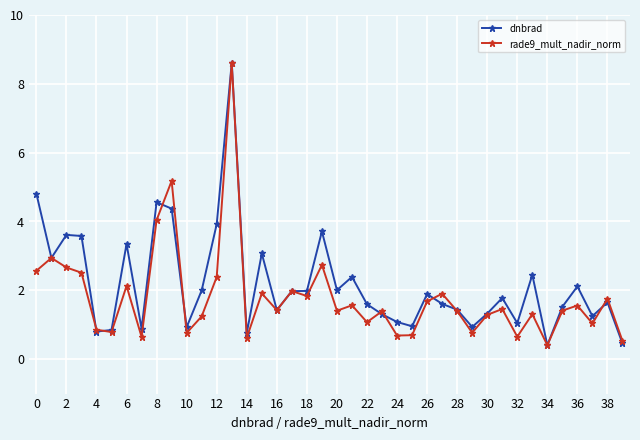

What is the value of the dnbrad point at the 27th from the left?

1.9